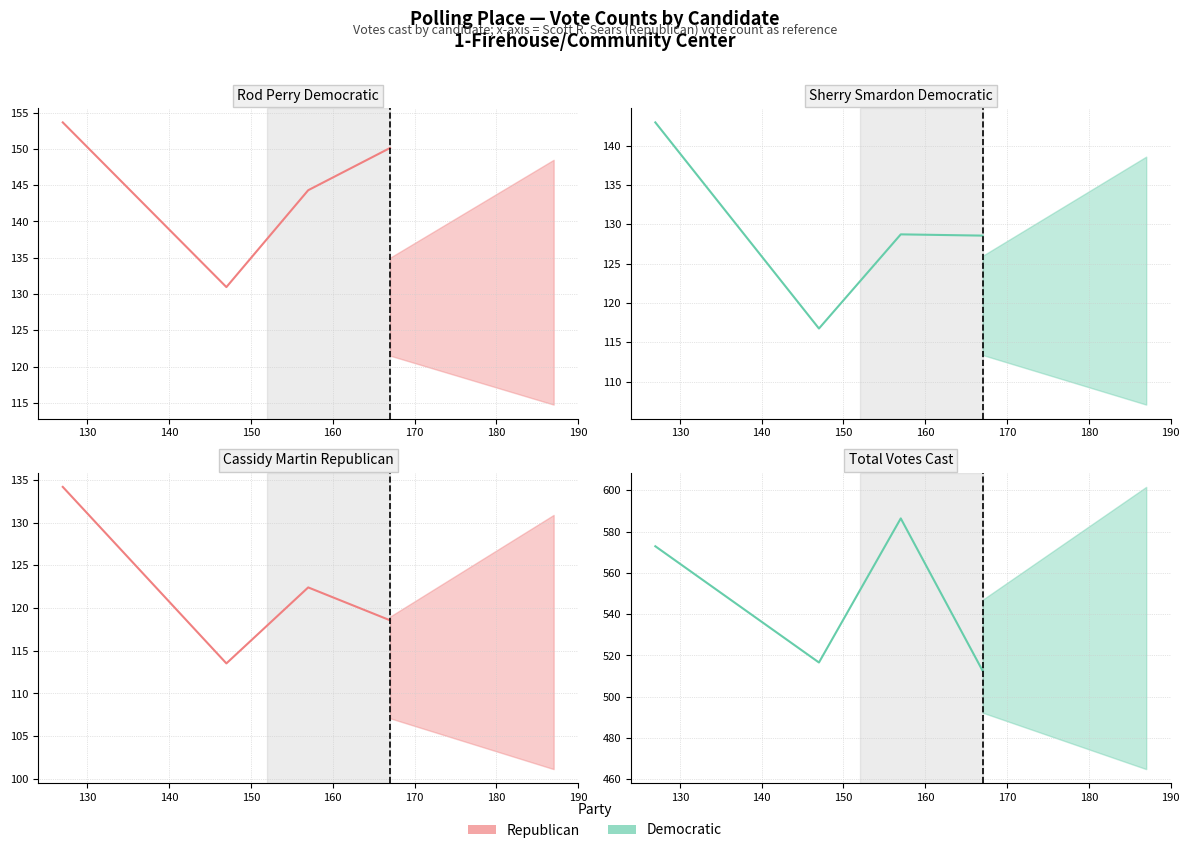

Is the value of Total Votes Cast (actual) at 140 greater than the value of Sherry Smardon Democratic (actual) at 120?

Yes